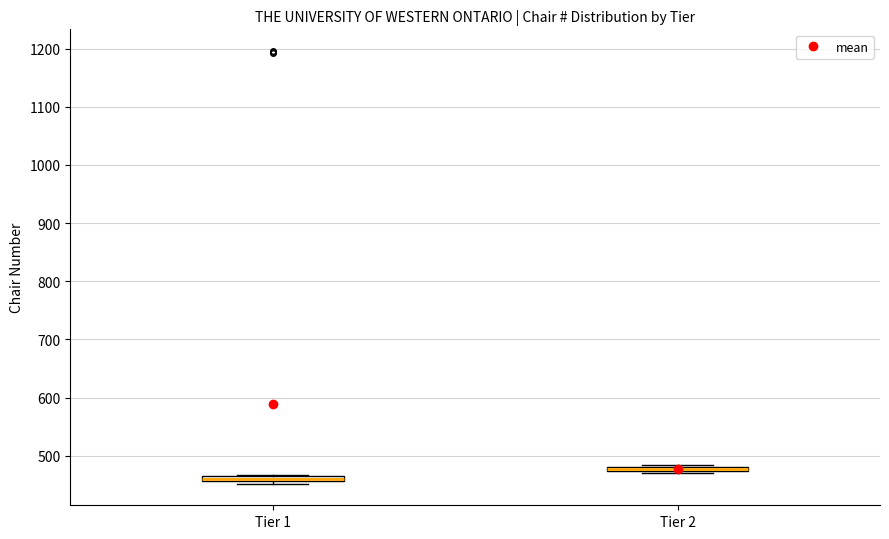

Where is the lower edge of the box for Tier 1 on the y-axis? The values are not printed on the chart, so give them approximately, as read against the axis.

460